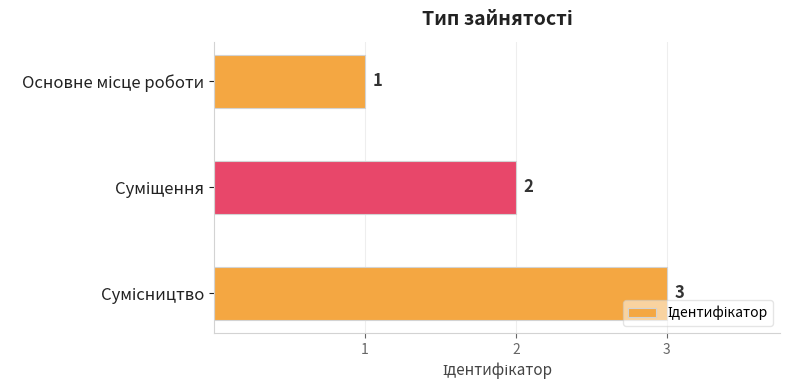

What is the sum of all values?

6